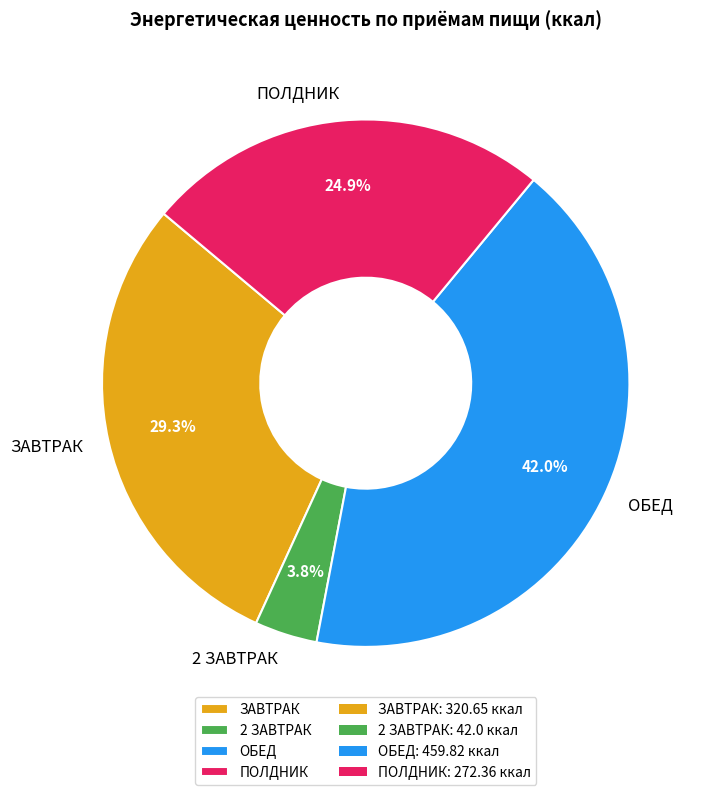

Which has a higher value, ПОЛДНИК or ОБЕД?

ОБЕД